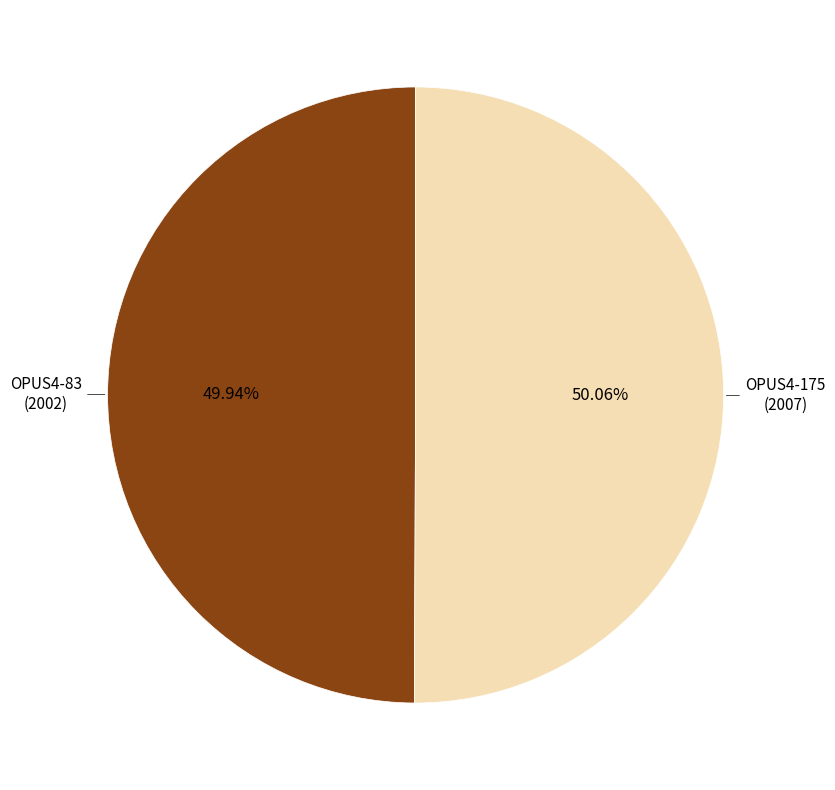

How many segments does this pie chart have?

2